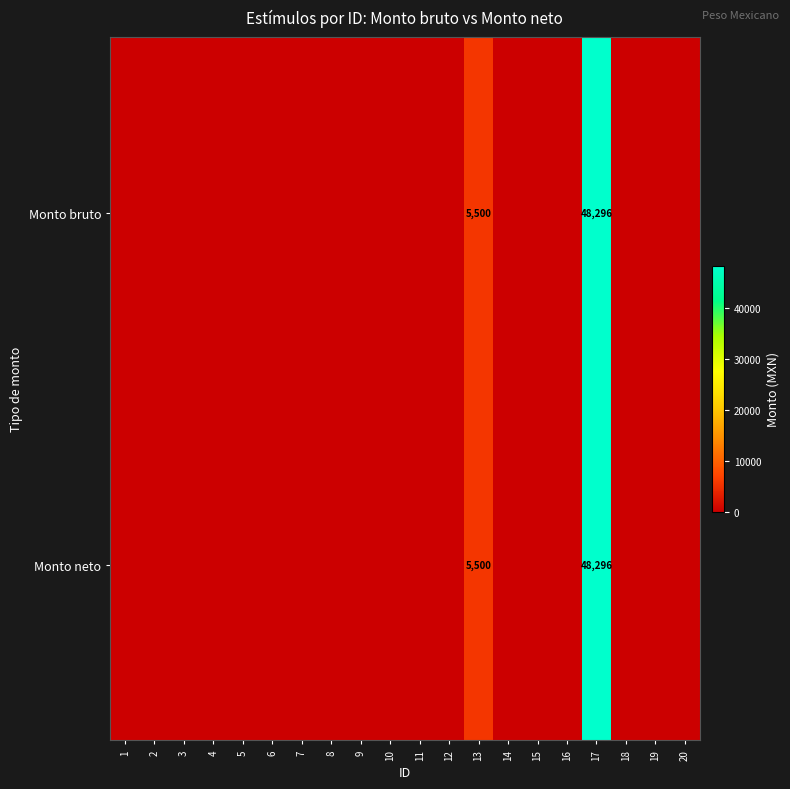

At which category is the sum across all series the highest?

17